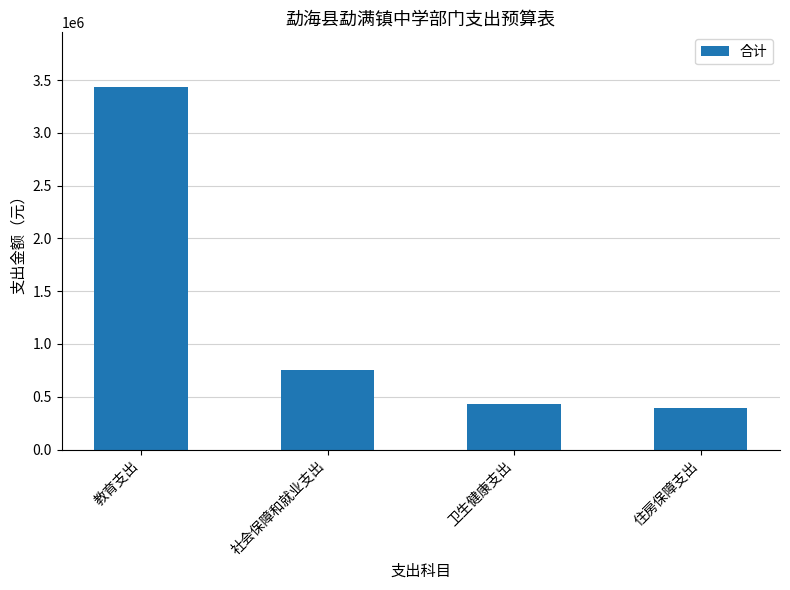

Reading right to left, extract all data points from this chart.

住房保障支出=396805.4	卫生健康支出=431711.5	社会保障和就业支出=755740.3	教育支出=3437566.7